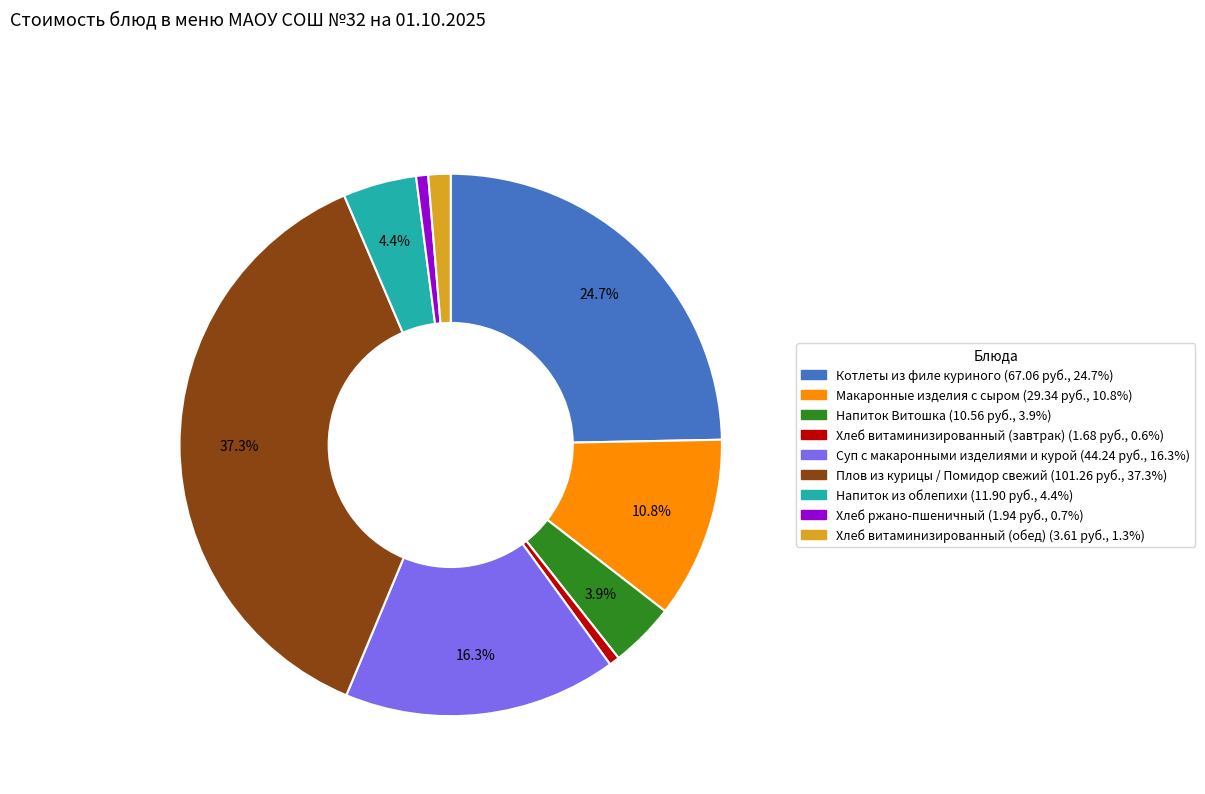

What is the ratio of the value at Макаронные изделия с сыром to the value at Плов из курицы / Помидор свежий?

0.3